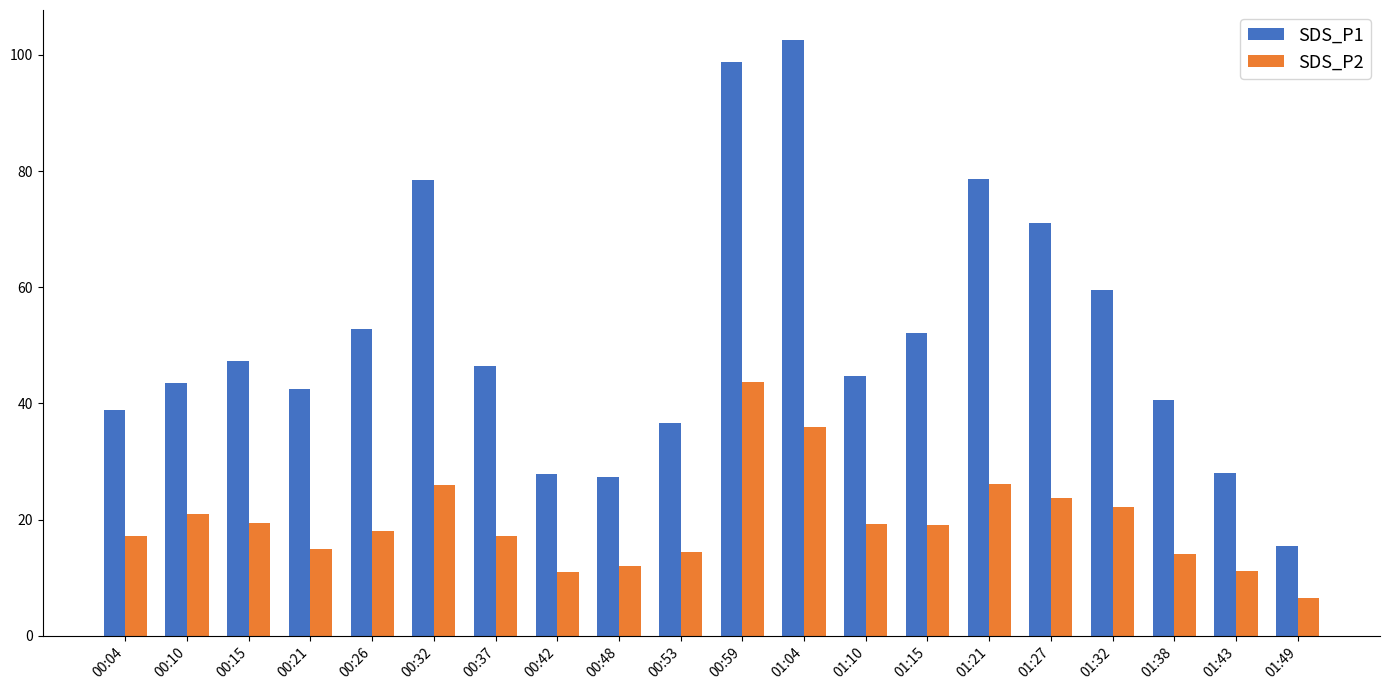

How many bars are there in each group?

2